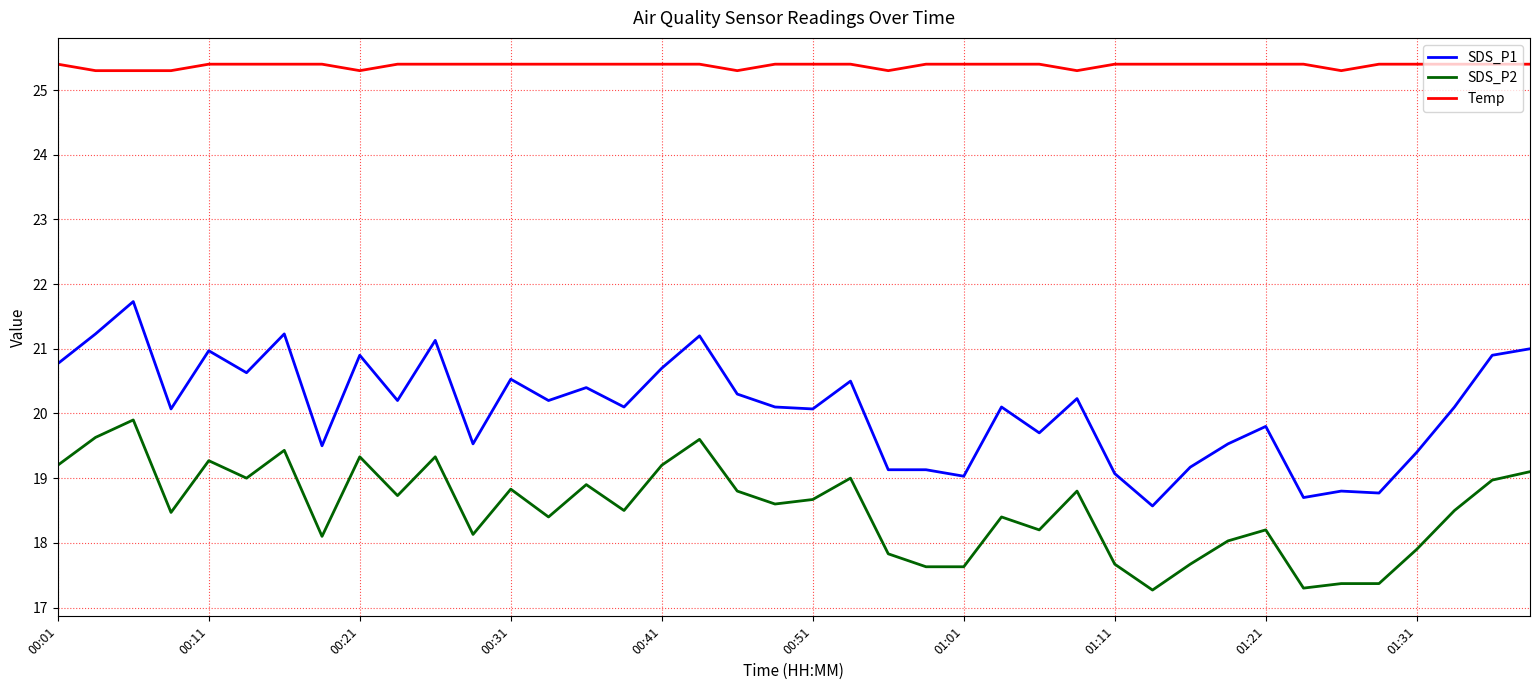

What is the sum of all SDS_P1 values?

803.1